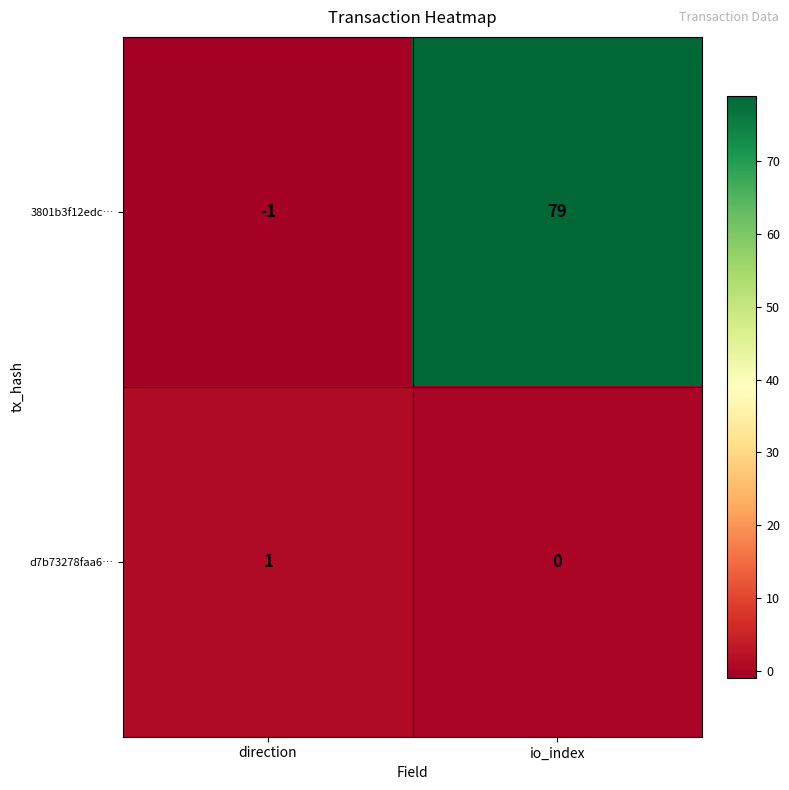

Which series has the largest total across all categories?

3801b3f12edc…